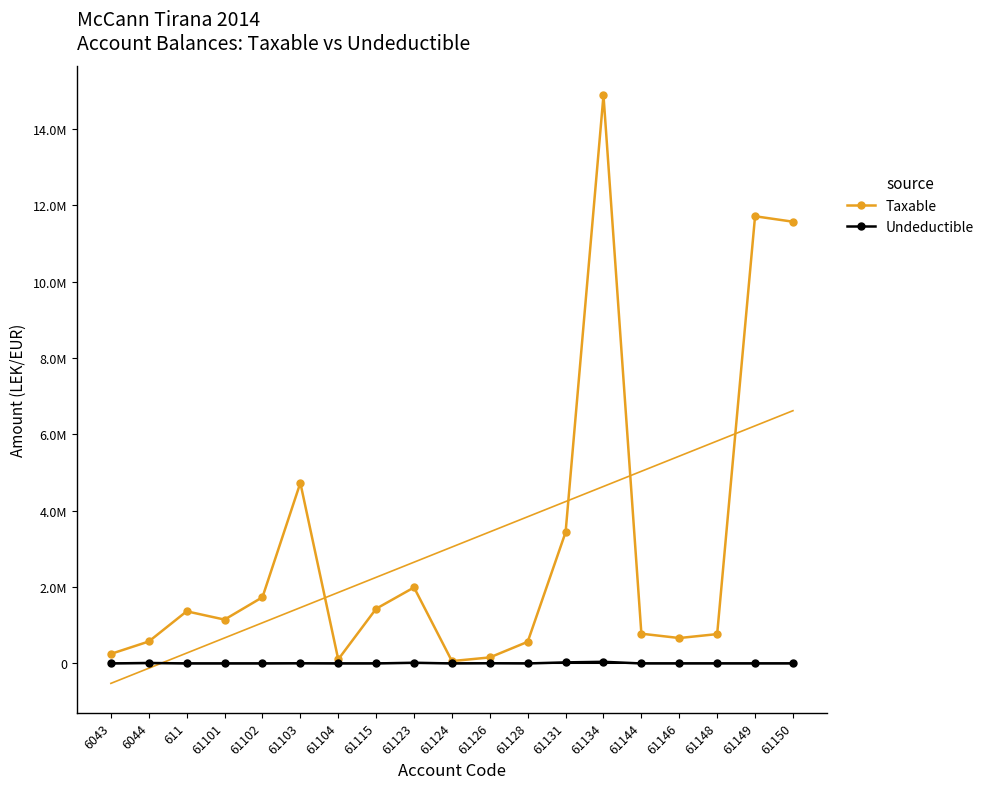

True or false: Taxable and Undeductible cross at least once.

False